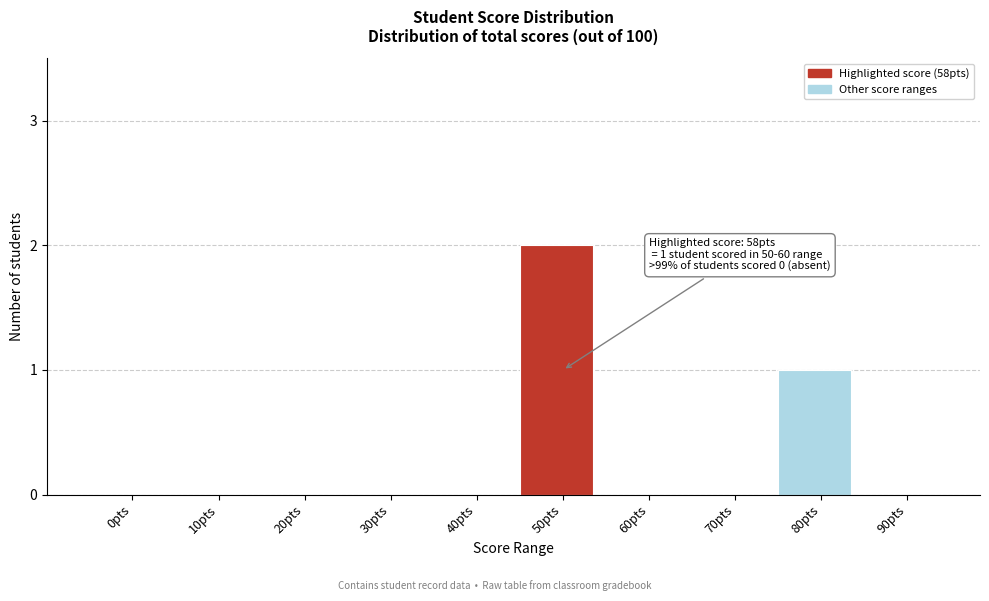

Reading left to right, transcribe all the data shown in this chart.

0pts=0	10pts=0	20pts=0	30pts=0	40pts=0	50pts=2	60pts=0	70pts=0	80pts=1	90pts=0